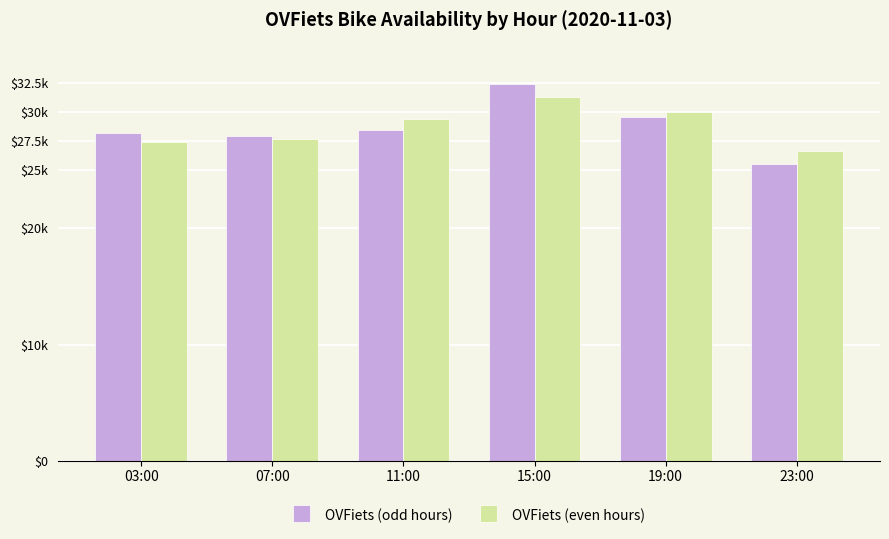

What is the average value of the OVFiets (even hours) series?

28749